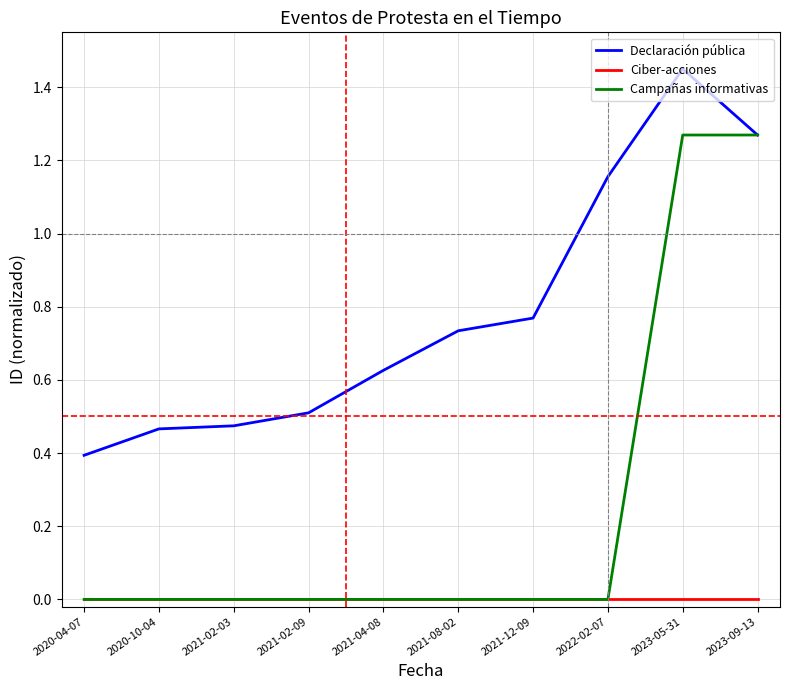

Is this an area chart (filled region under the line)?

No